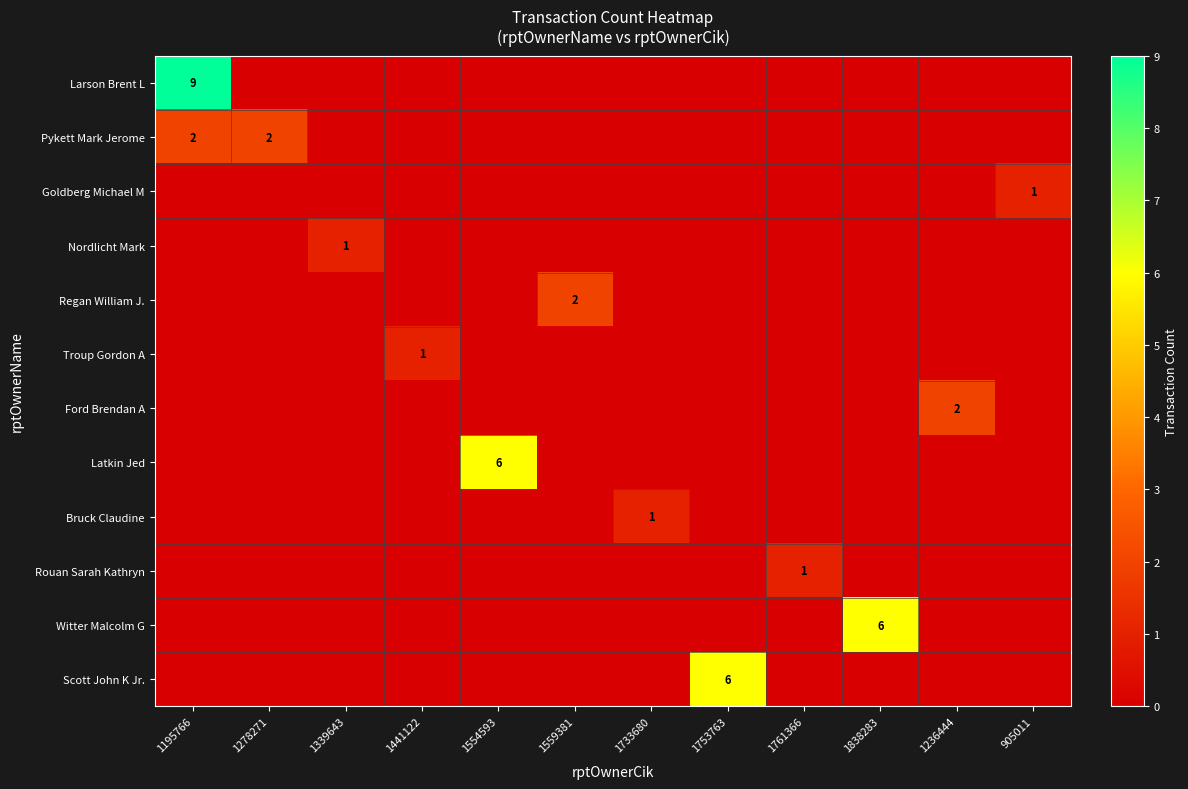

What is the total value across all series at 1838283?

6